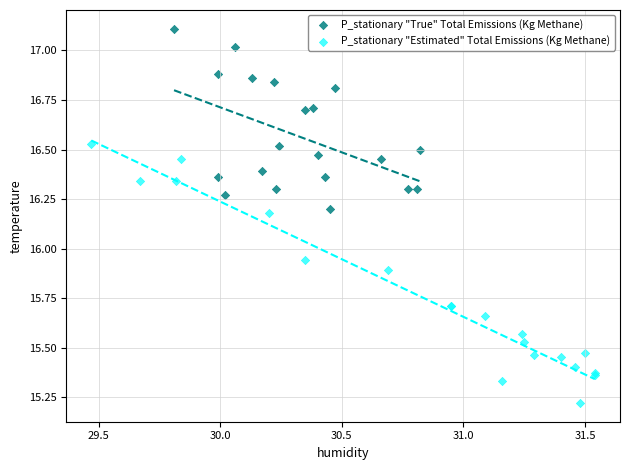

Which series has the widest spread of Y values?

P_stationary "Estimated" Total Emissions (Kg Methane)